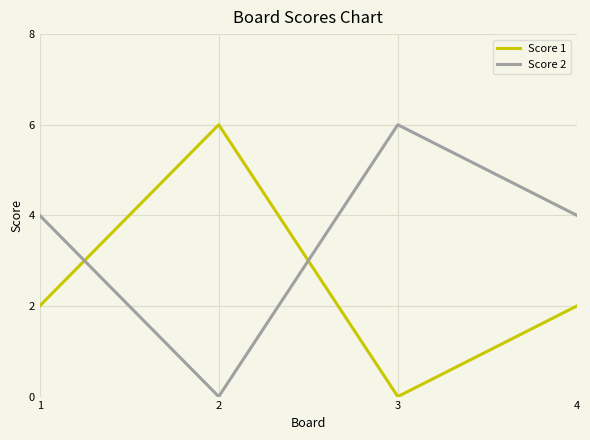

What is the sum of all Score 1 values?

10